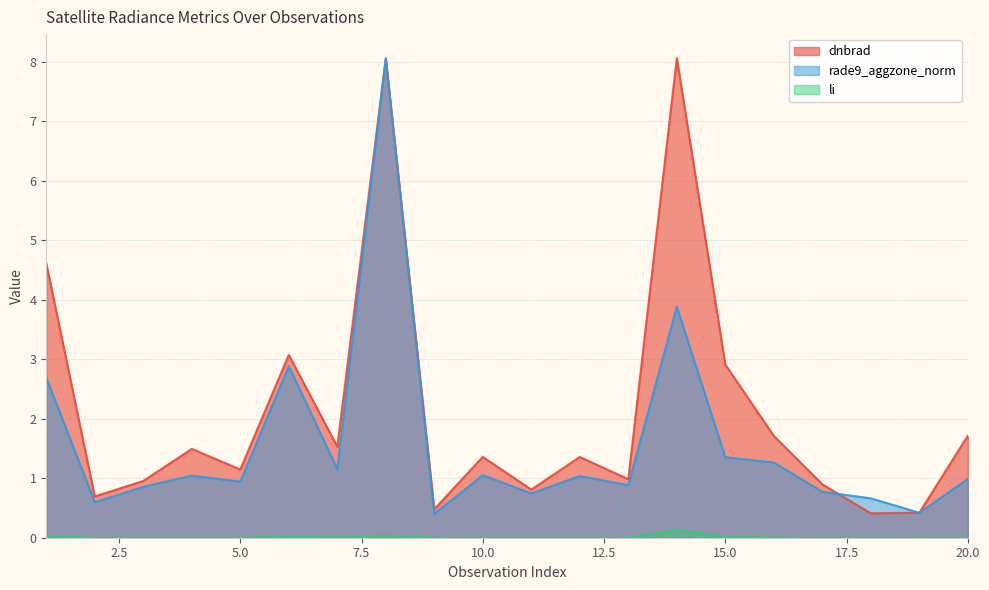

At which category does dnbrad reach its first local peak?

4